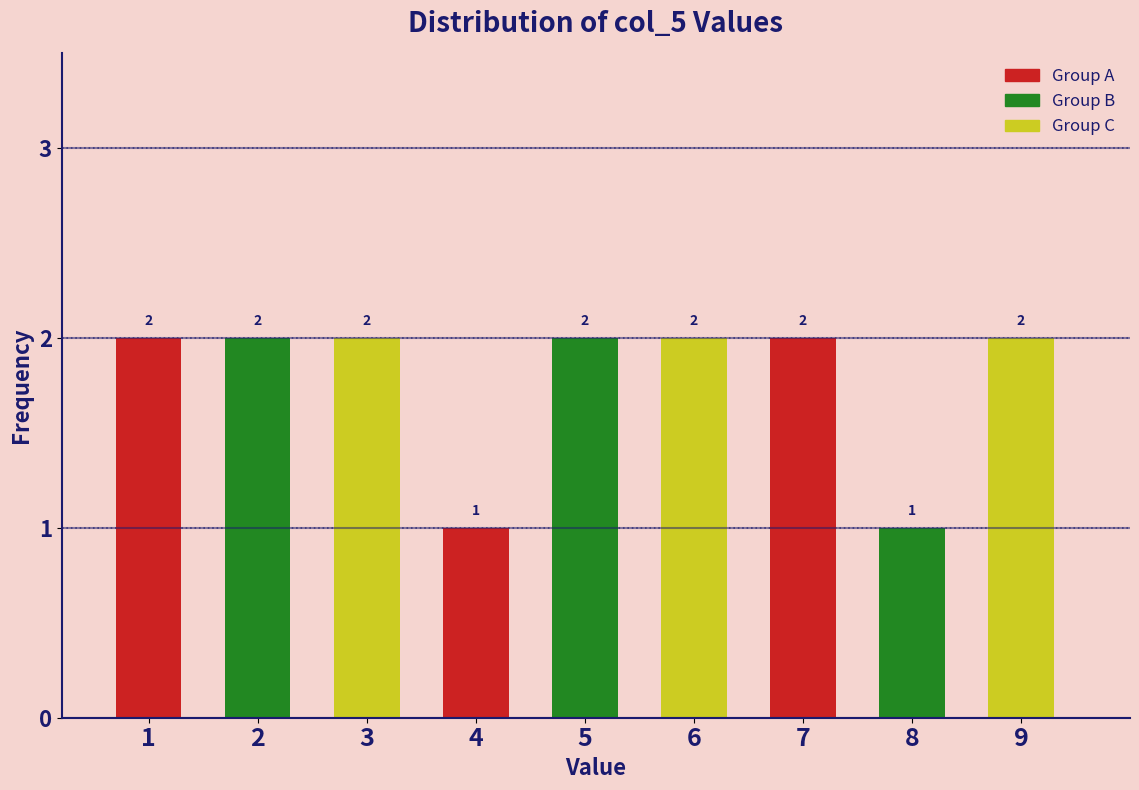

Reading right to left, transcribe all the data shown in this chart.

2	1	2	2	2	1	2	2	2